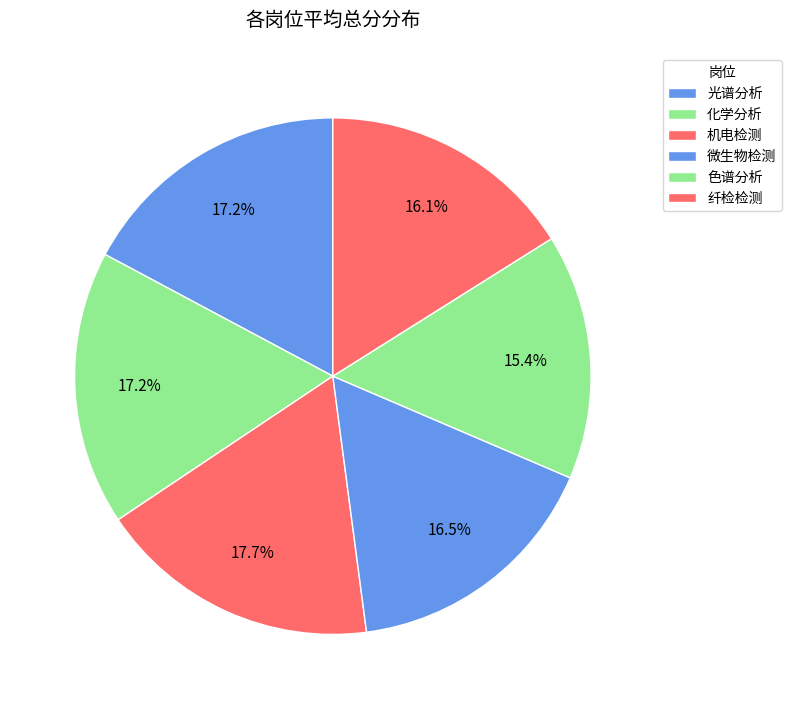

Does 机电检测 represent more than half of the total?

No